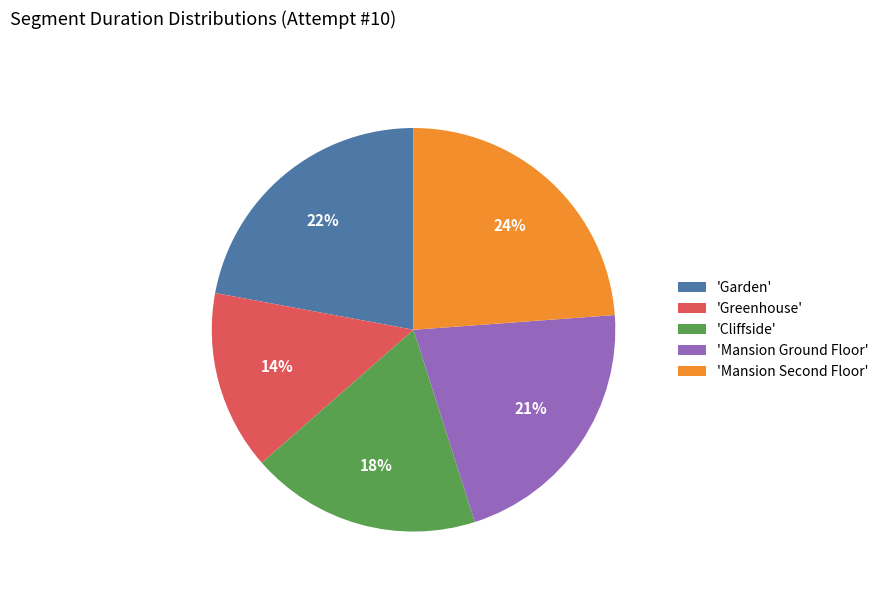

Is there any slice that represents more than half of the pie?

No